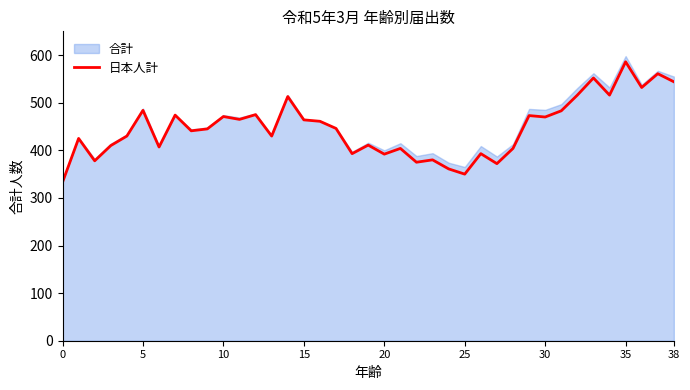

The value of 日本人計 at 35 is 586. True or false?

True